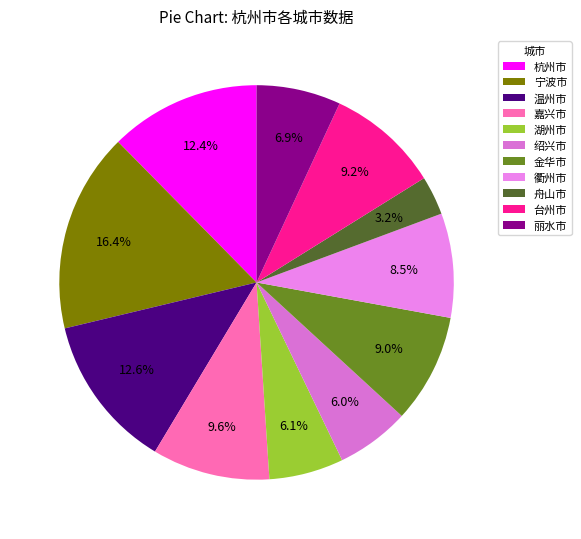

What percentage is the 丽水市 slice, to the nearest percent?

7%